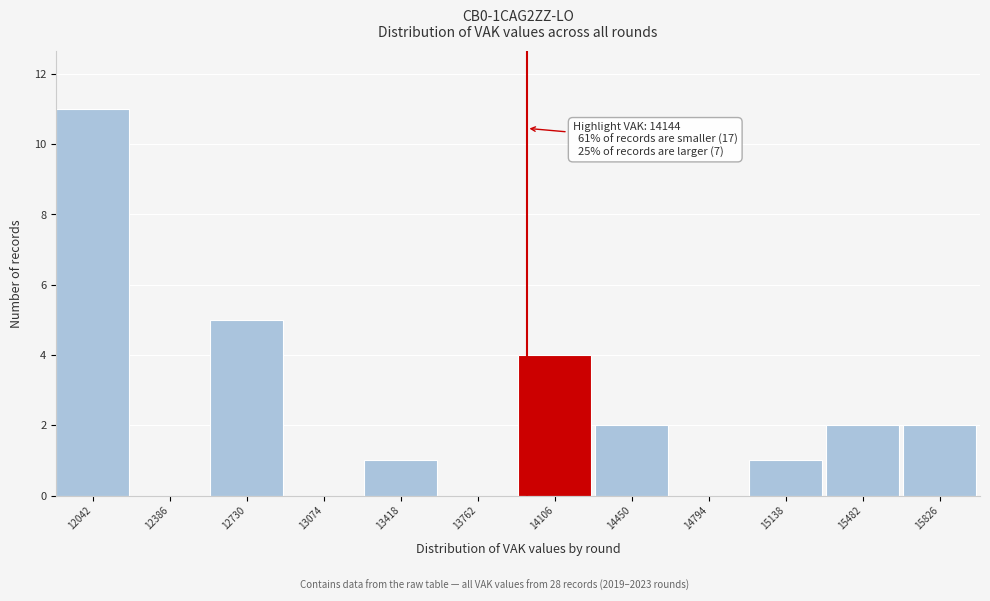

Reading right to left, list all the values displayed in this chart.

15826=2	15482=2	15138=1	14794=0	14450=2	14106=4	13762=0	13418=1	13074=0	12730=5	12386=0	12042=11